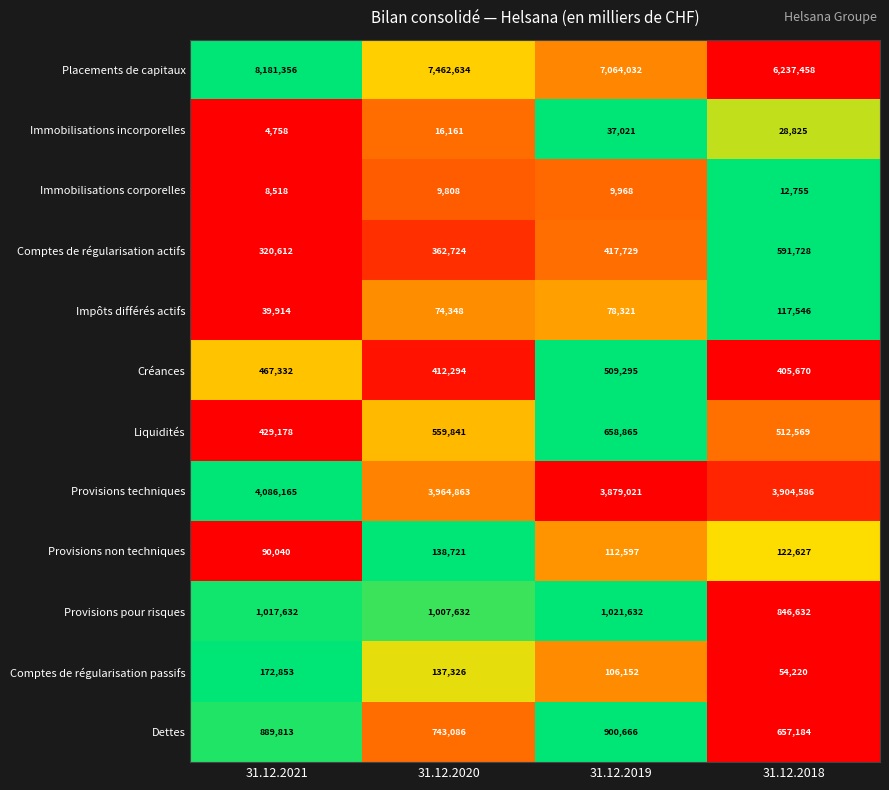

At which category is the sum across all series the highest?

31.12.2021